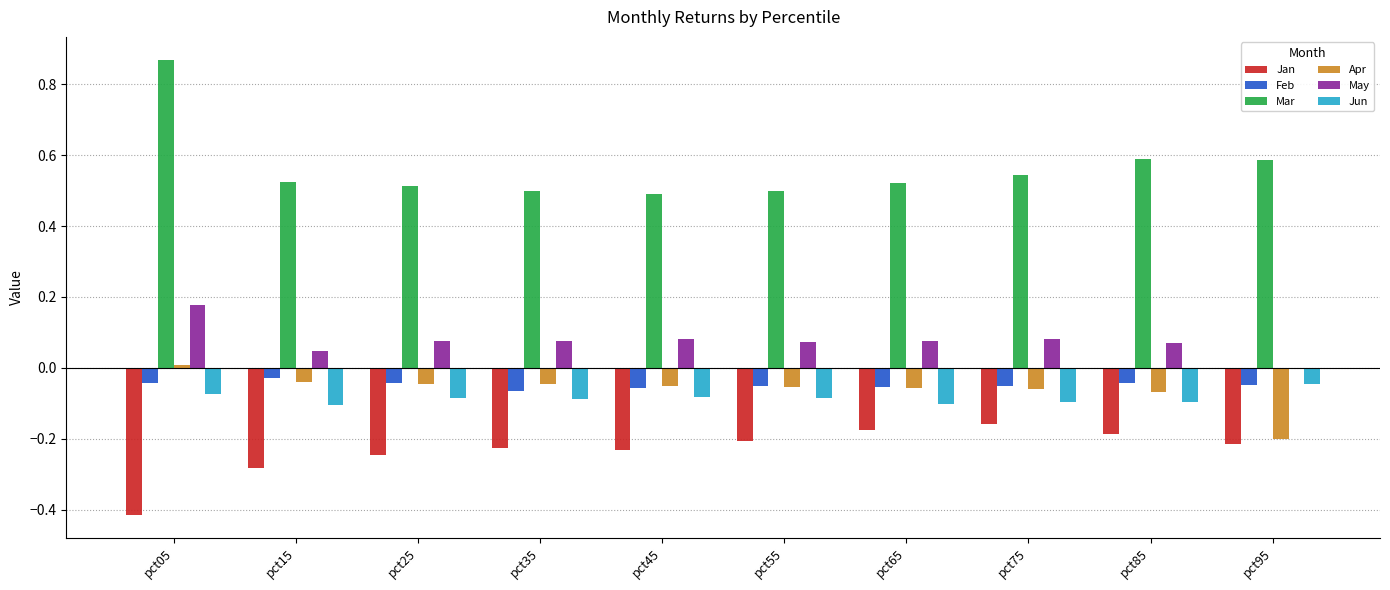

Between pct55 and pct75, which series saw the biggest shift?

Jan